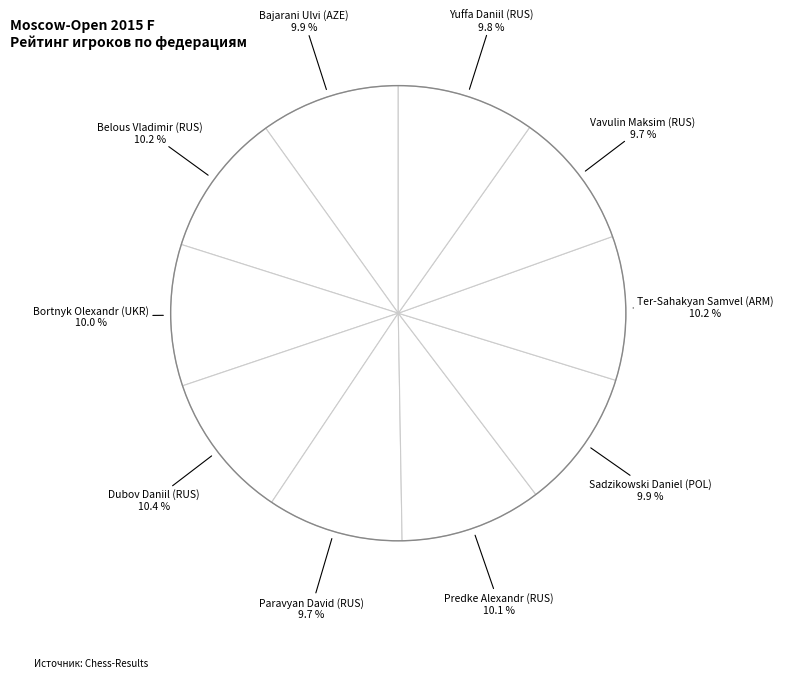

What is the total percentage of Bajarani Ulvi (AZE) and Dubov Daniil (RUS)?

20.3%